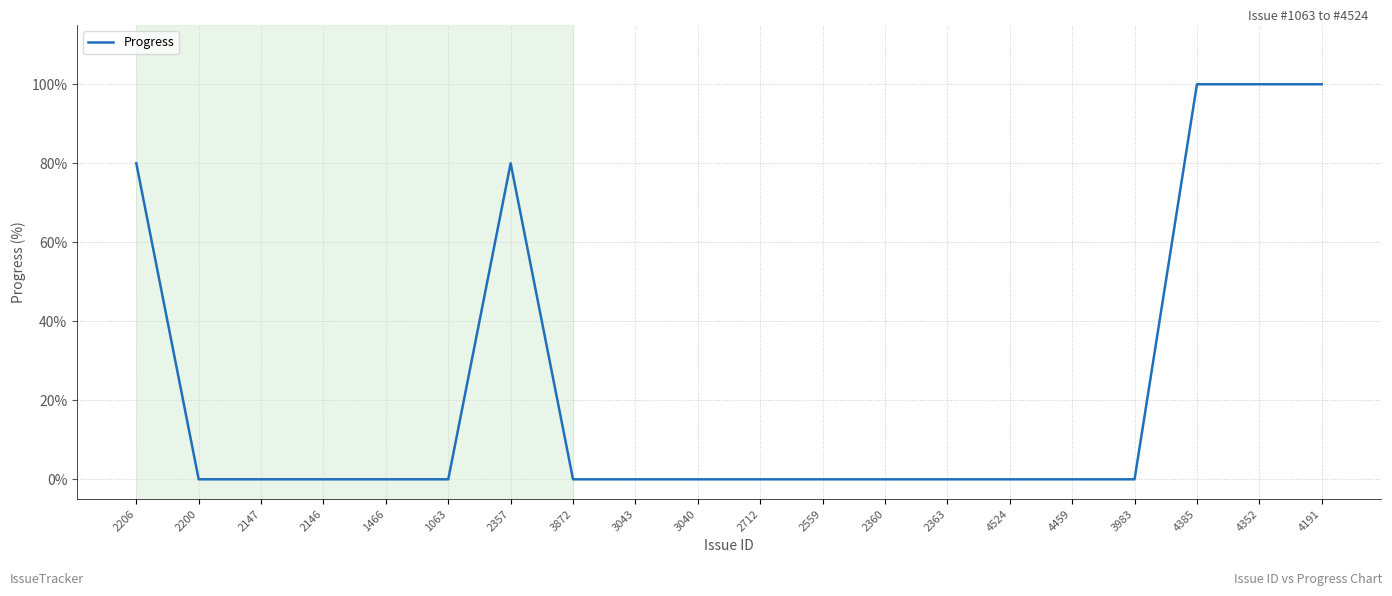

True or false: the data shows 59 at 3872.

False